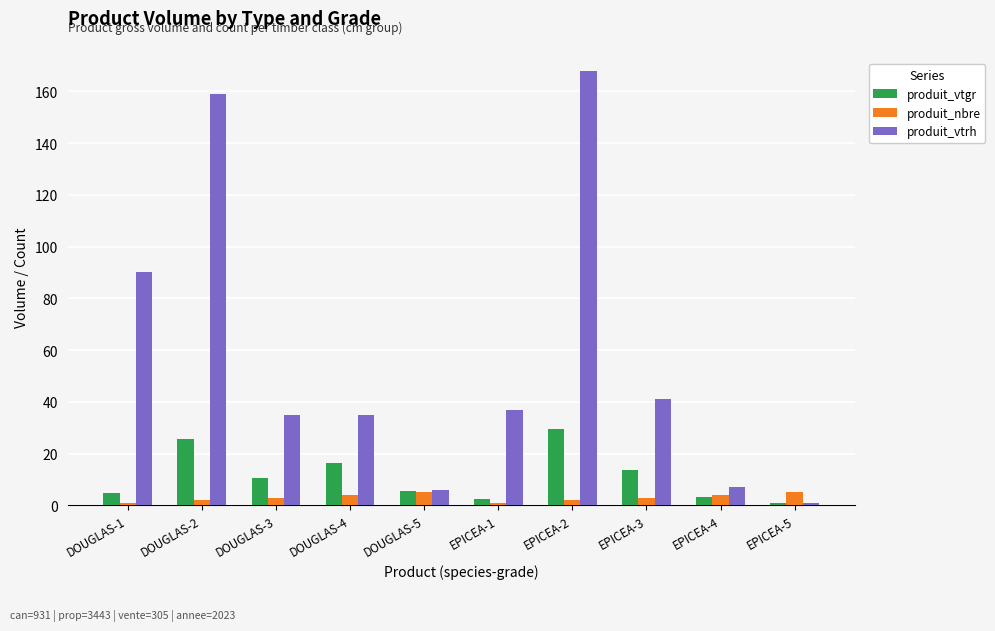

How many distinct data groups are displayed?

3